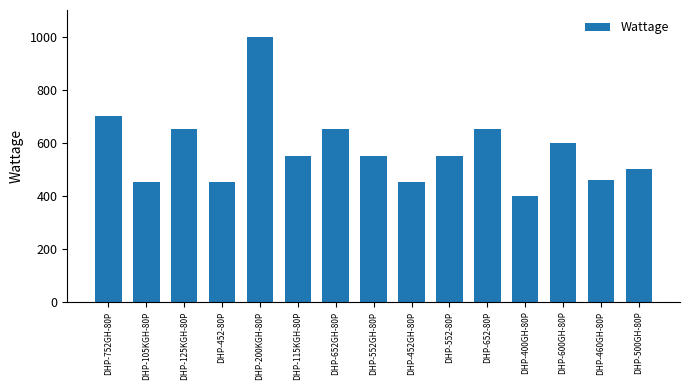

What is the smallest value displayed?

400